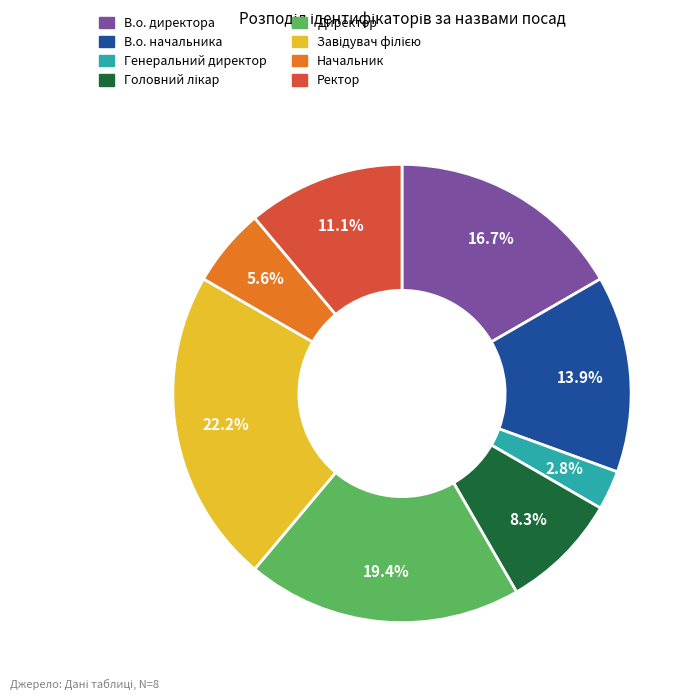

To the nearest percent, what percentage of the pie is Генеральний директор?

3%